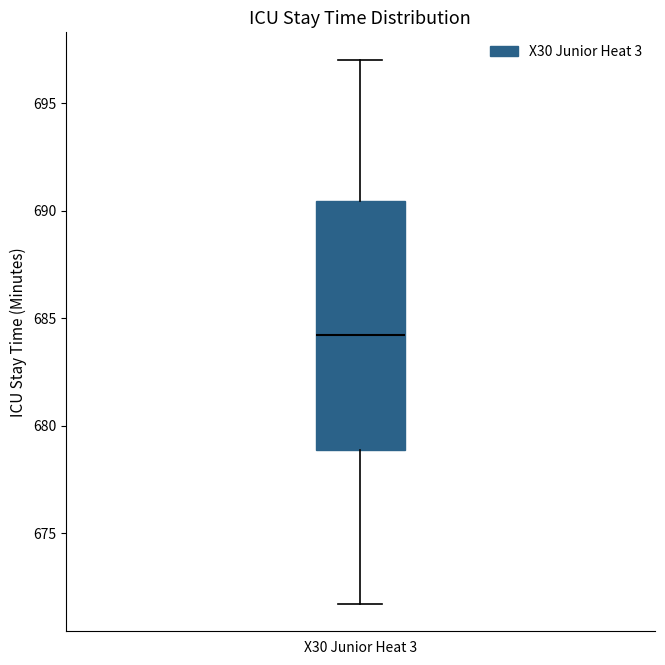

Transcribe this box plot: give where the median line is, the range the box spans, and where the two whiskers end, as read against the y-axis. The values are not printed on the chart, so give them approximately, as read against the axis.

median 684.0, box 679.0 to 690.5, whiskers 671.5 to 697.0